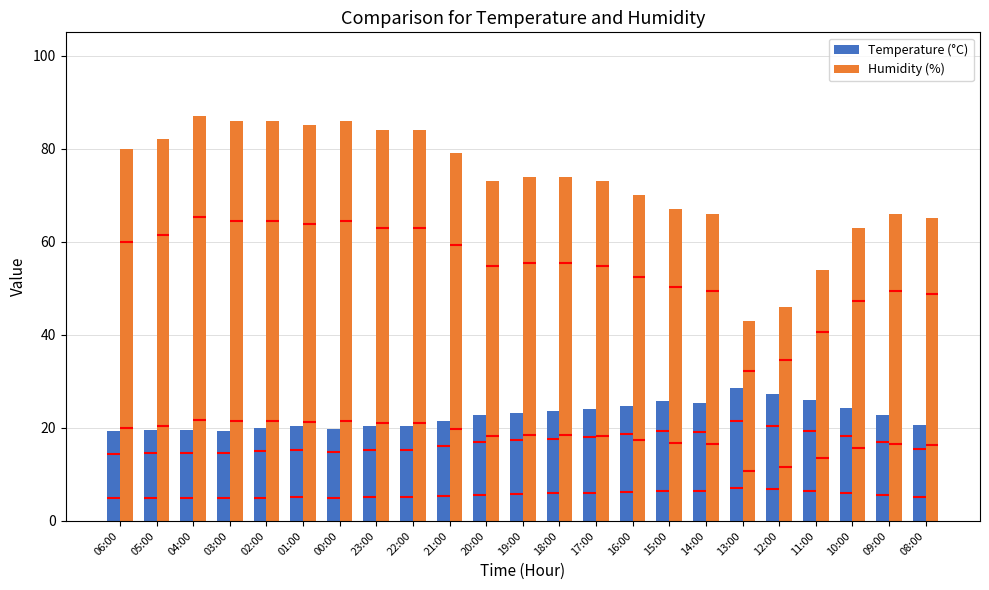

Which series has the largest total across all categories?

Humidity (%)